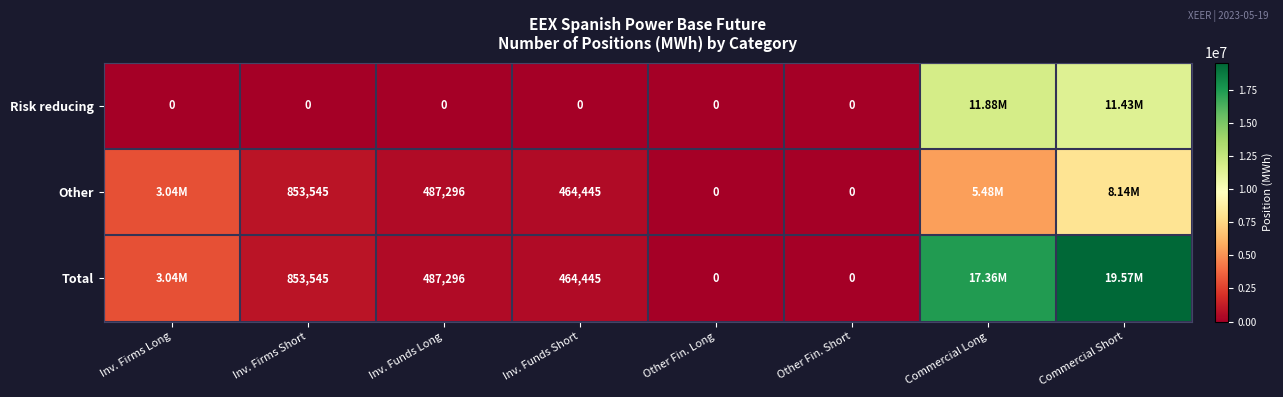

The value of Total at Inv. Firms Short is 853545. True or false?

True